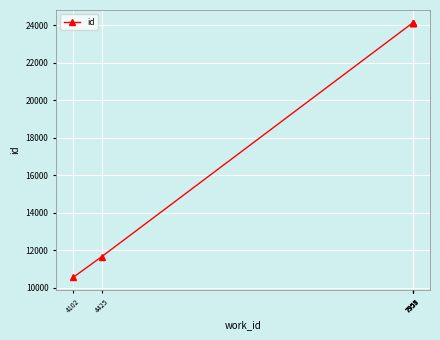

What is the sum of all values?

118724